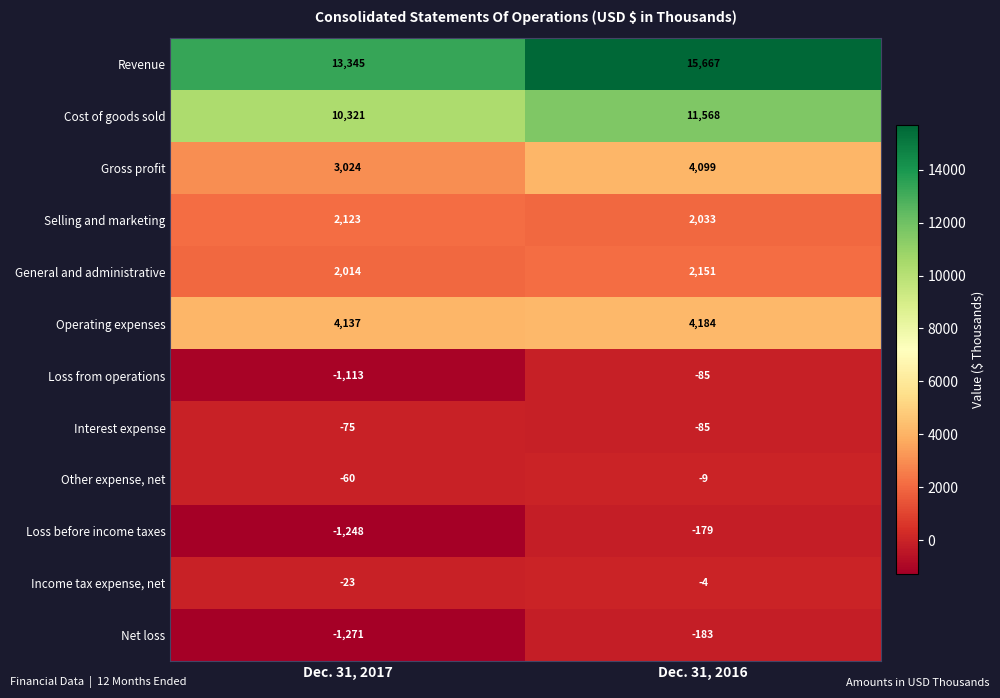

Which series has the largest total across all categories?

Revenue